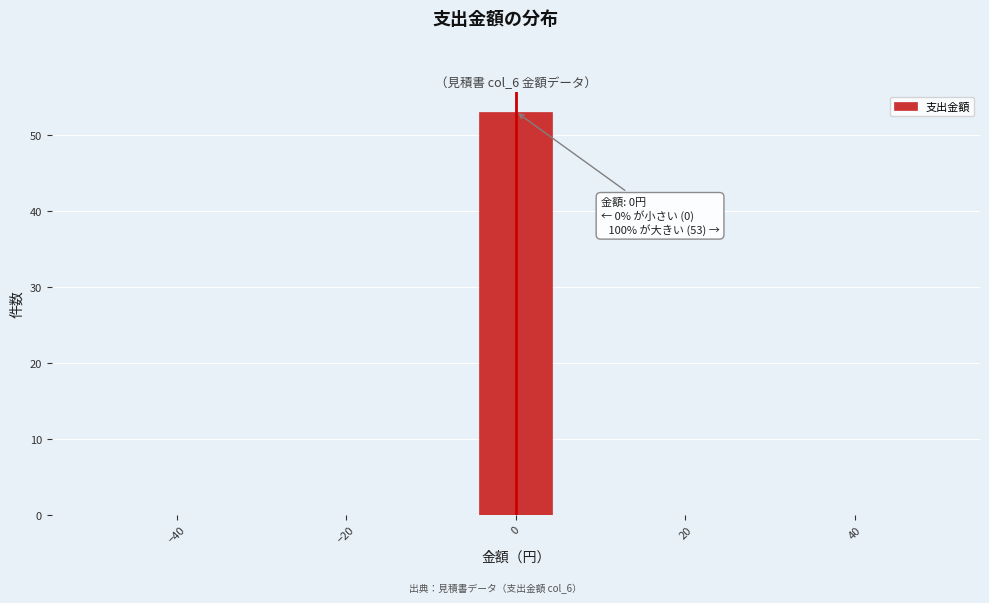

Which range on the x-axis has the tallest bar?

-4 to 4